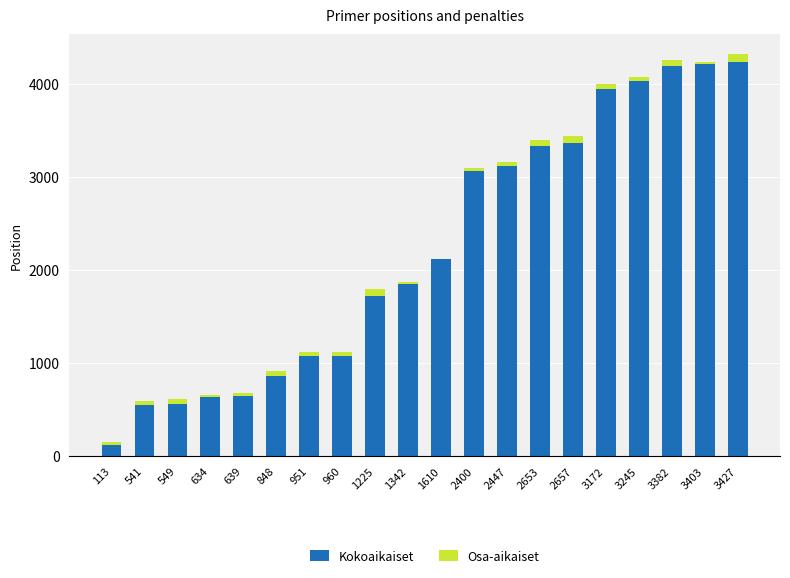

True or false: Kokoaikaiset has a value of 3116.0 at 2447.

True